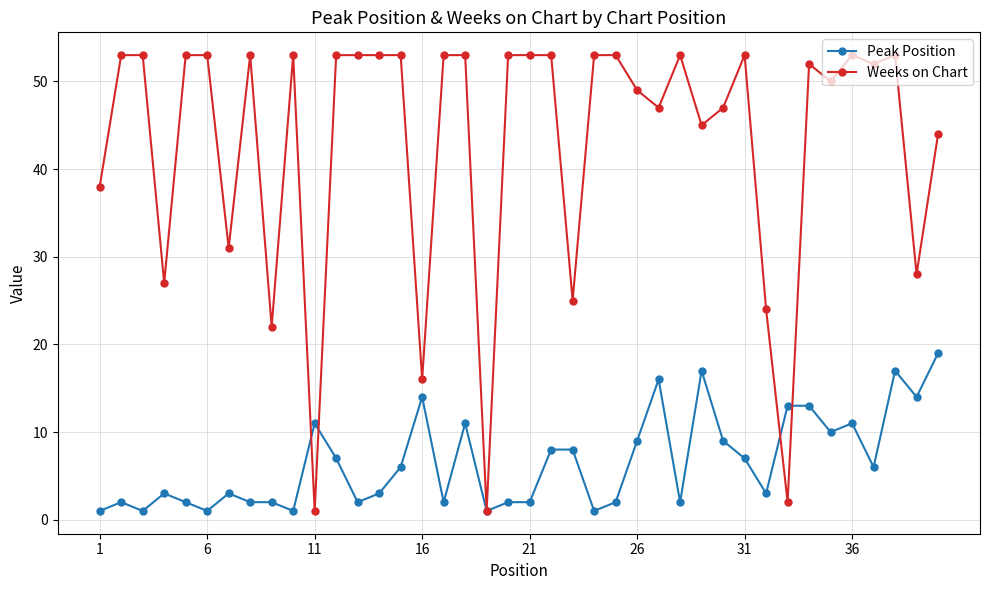

Which series has the widest spread of values?

Weeks on Chart